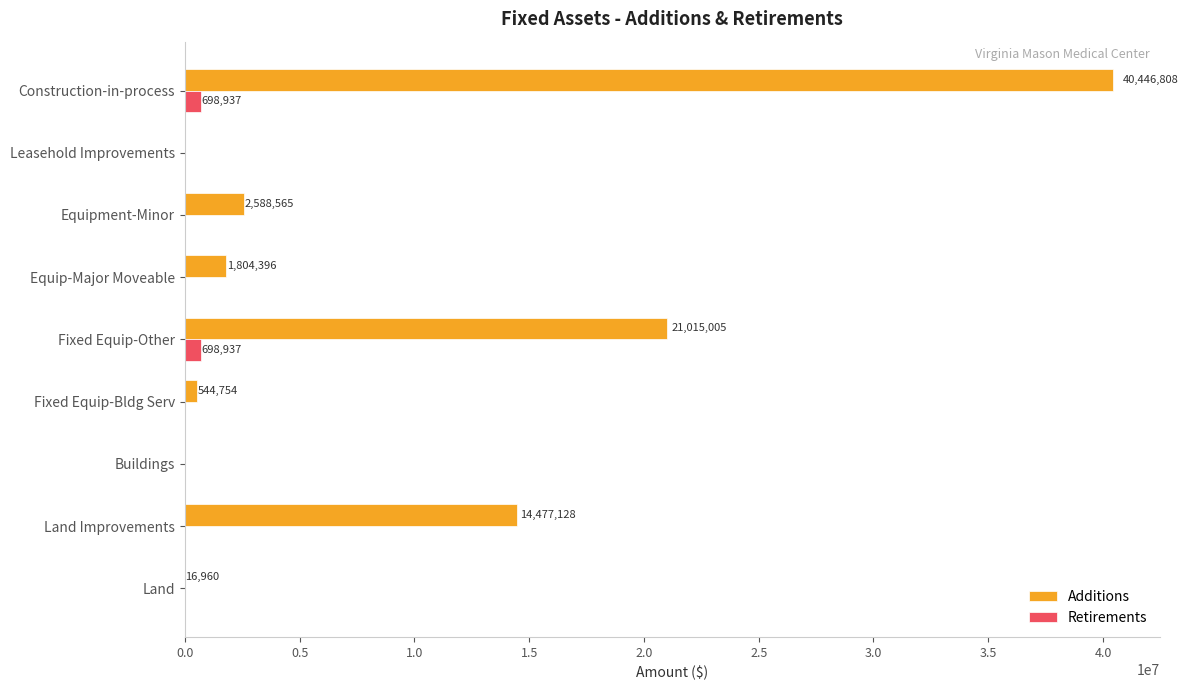

At which category is the sum across all series the highest?

Construction-in-process